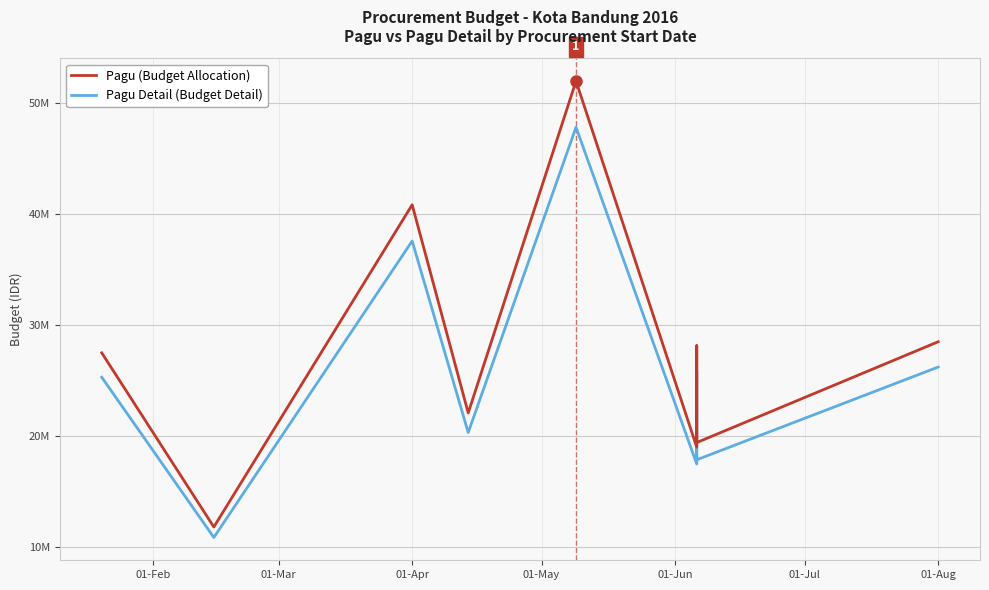

What is the difference between the highest and lowest values at 01-Apr?

3268000